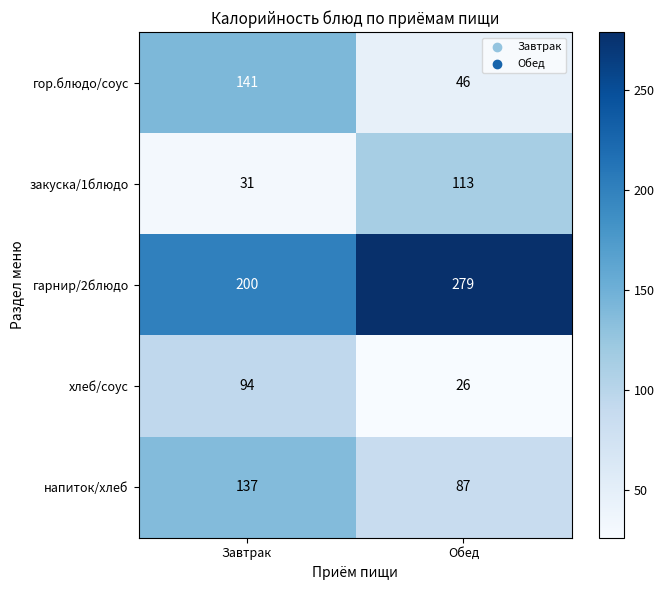

List the series in order of their peak value, lowest first.

хлеб/соус, закуска/1блюдо, напиток/хлеб, гор.блюдо/соус, гарнир/2блюдо